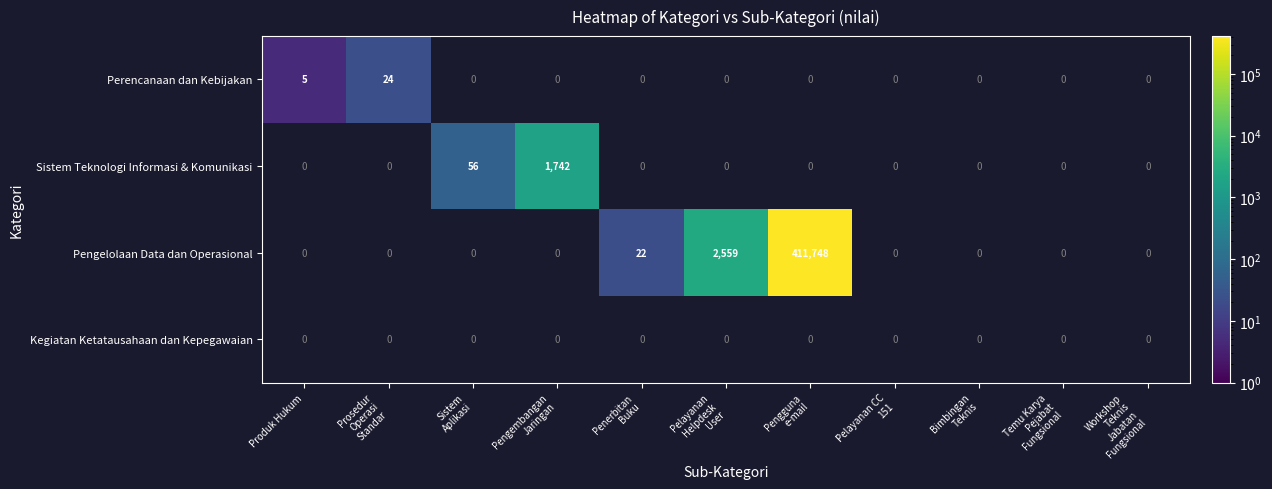

How many categories are shown in the chart?

11